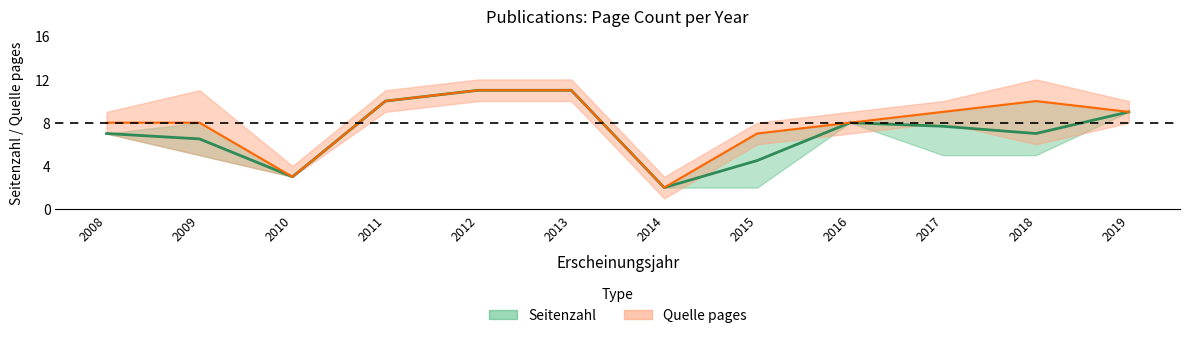

How many distinct data groups are displayed?

2